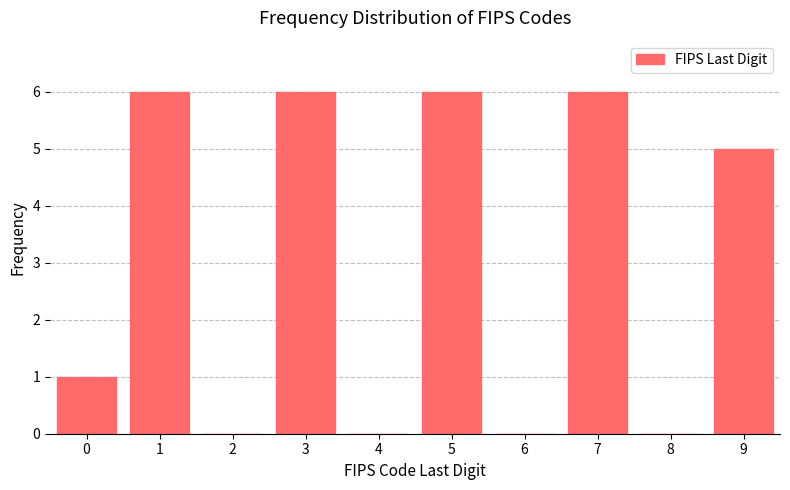

Reading right to left, transcribe all the data shown in this chart.

9=5	8=0	7=6	6=0	5=6	4=0	3=6	2=0	1=6	0=1